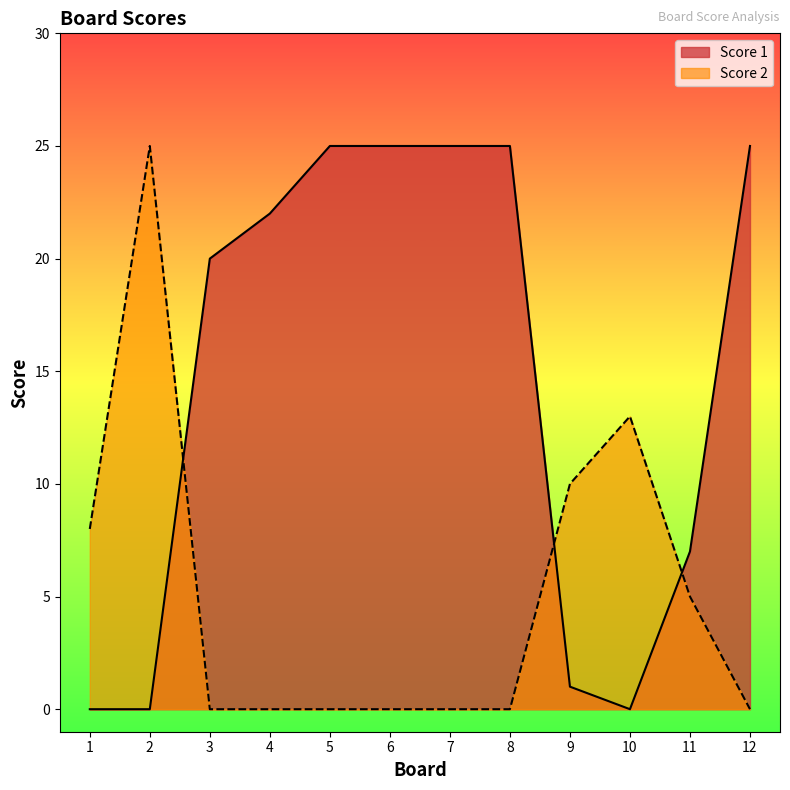

How many positive values does the Score 1 series have?

9